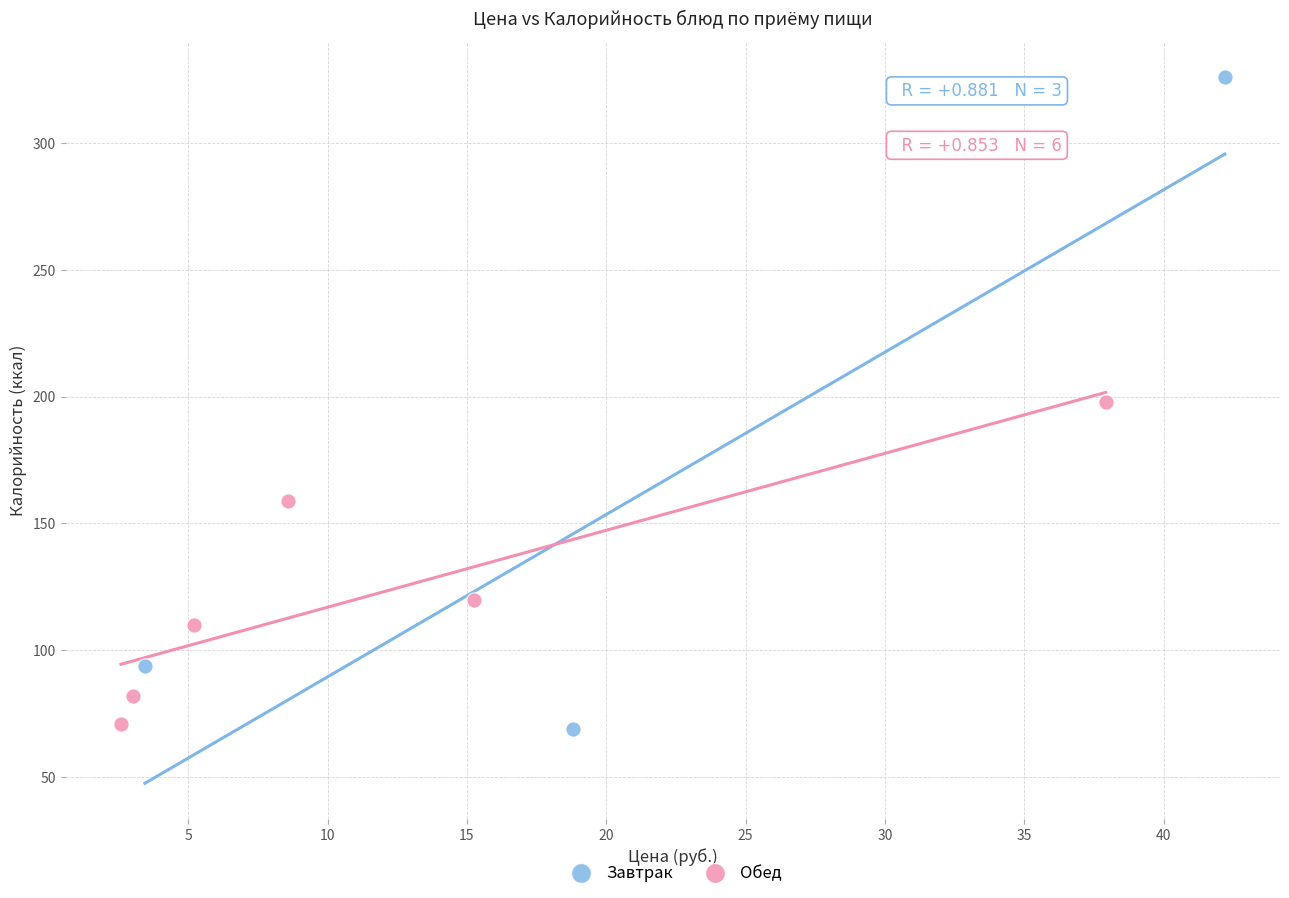

Which series reaches the maximum Y coordinate?

Завтрак